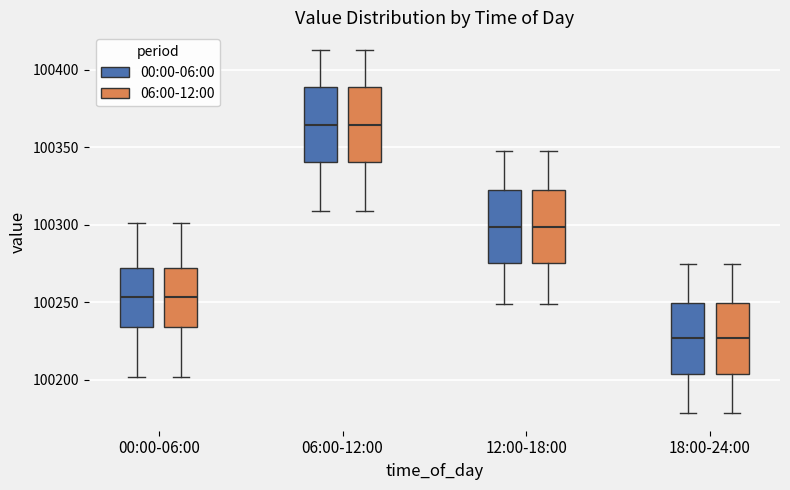

Where is the upper edge of the box for 00:00-06:00 (06:00-12:00) on the y-axis? The values are not printed on the chart, so give them approximately, as read against the axis.

100270